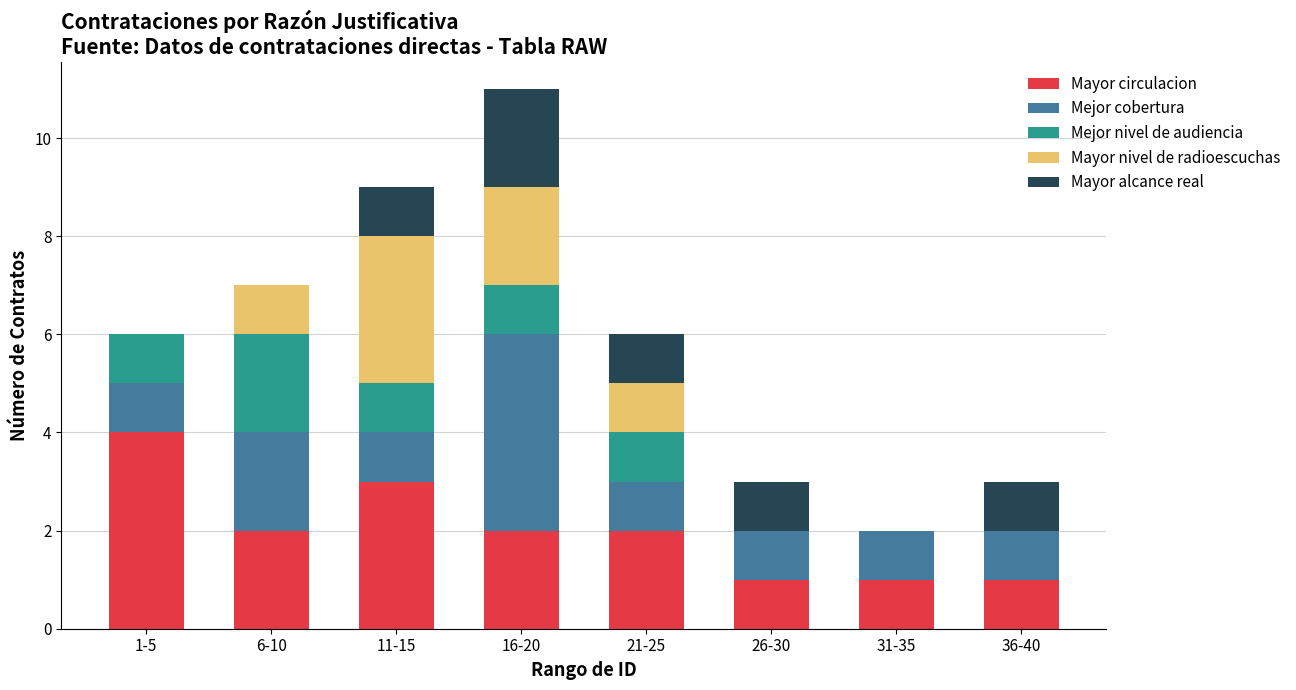

Is it true that Mayor circulacion equals 1 at 36-40?

True